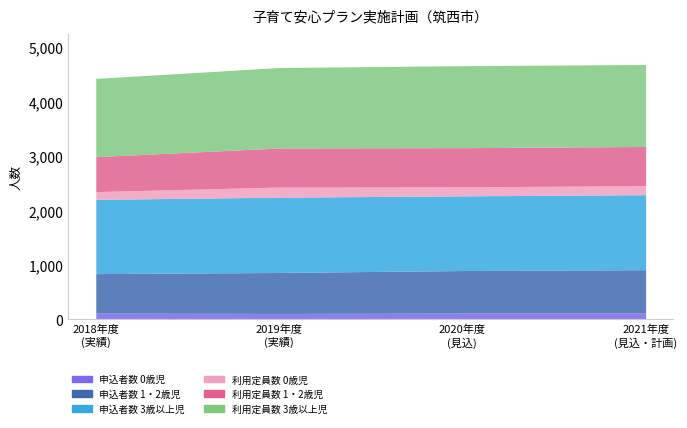

Which series has the widest spread of values?

利用定員数_1・2歳児